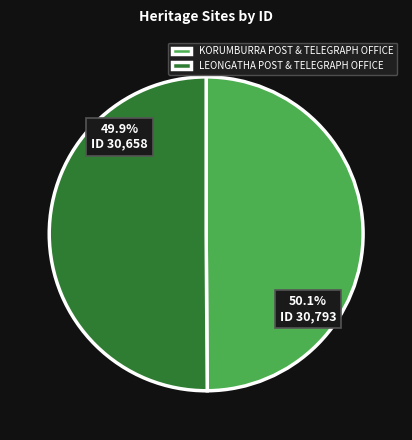

To the nearest percent, what is the average slice percentage?

50%